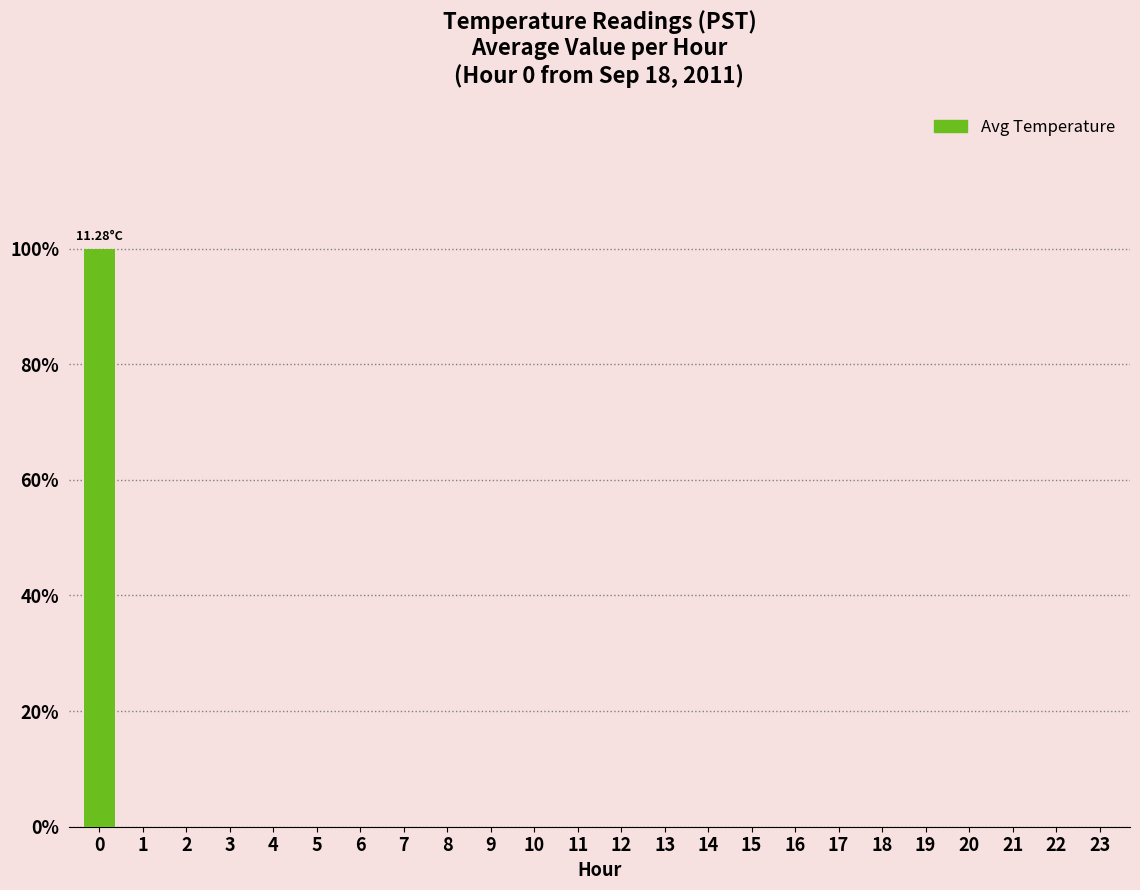

Between 9 and 23, which is larger?

9